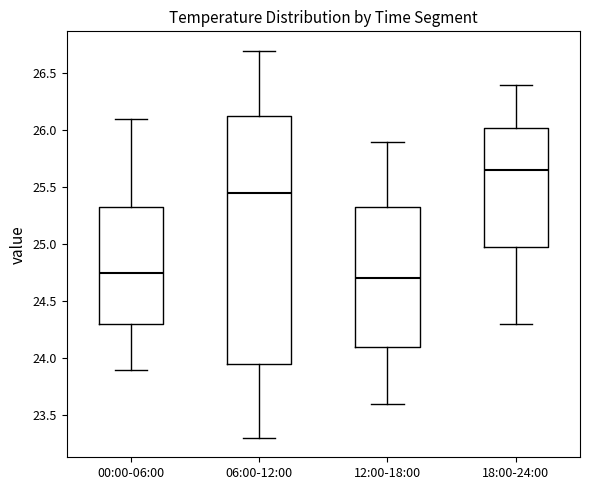

Reading left to right, read every box against the y-axis: the position of its median line, the range the box covers, and the ends of its whiskers. The values are not printed on the chart, so give them approximately, as read against the axis.

00:00-06:00: median 24.75, box 24.30 to 25.35, whiskers 23.90 to 26.10
06:00-12:00: median 25.45, box 23.95 to 26.15, whiskers 23.30 to 26.70
12:00-18:00: median 24.70, box 24.10 to 25.35, whiskers 23.60 to 25.90
18:00-24:00: median 25.65, box 25.00 to 26.05, whiskers 24.30 to 26.40